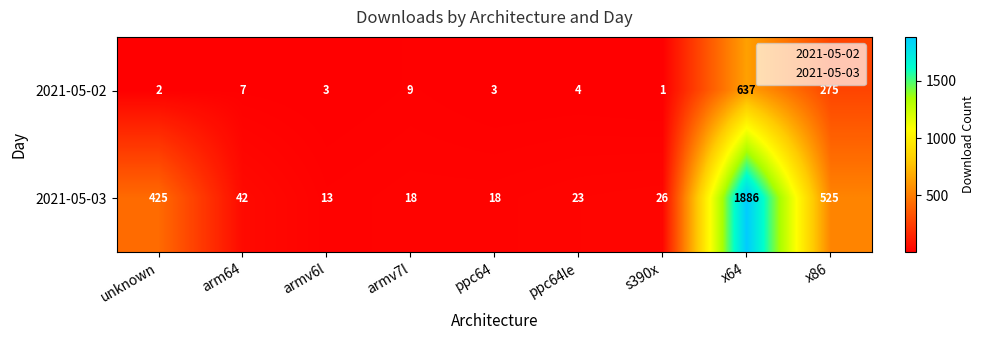

How many distinct data groups are displayed?

2